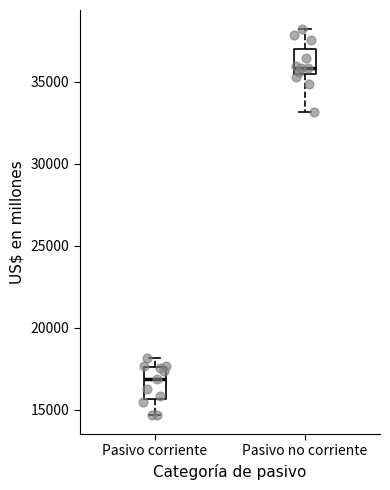

Where does the lower whisker of the box for Pasivo no corriente end on the y-axis? The values are not printed on the chart, so give them approximately, as read against the axis.

33000